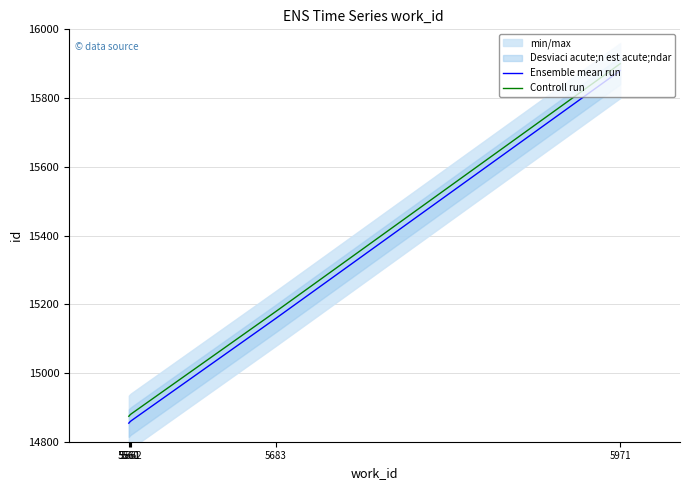

At which label does Controll run first exceed 14881?

5683